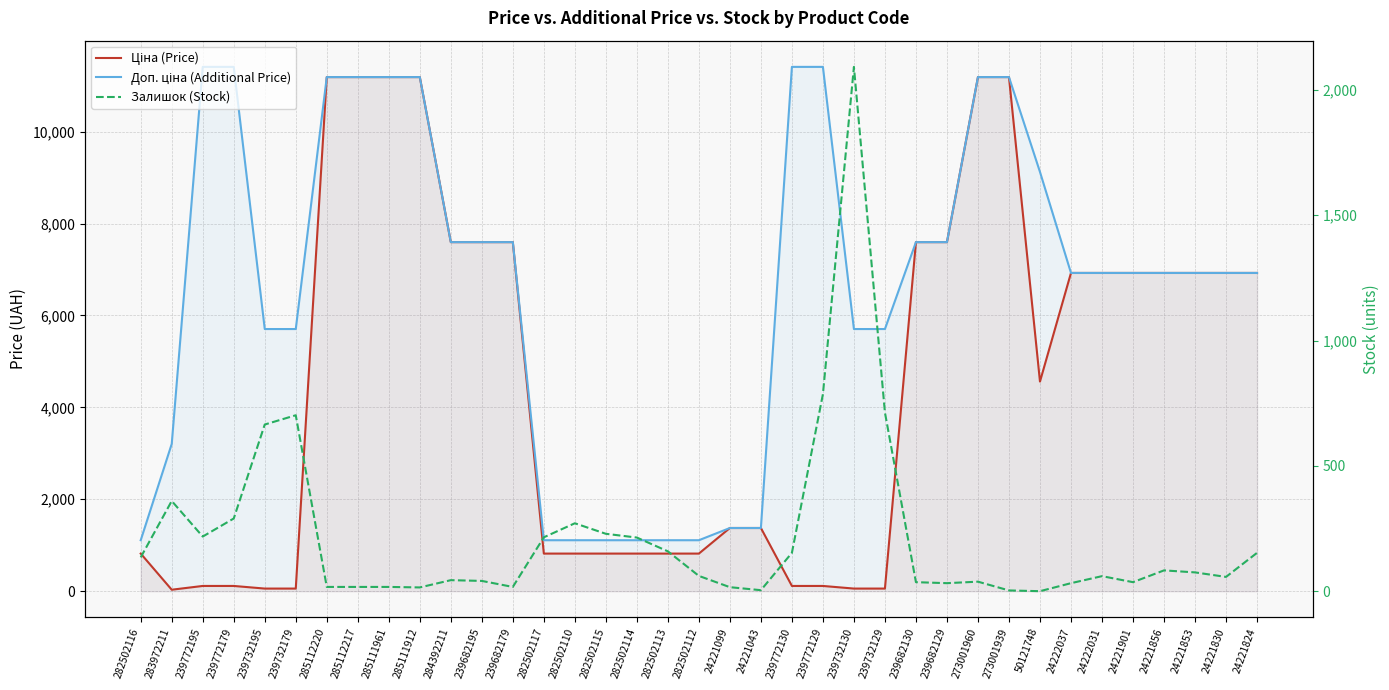

True or false: Ціна (Price) has a value of 818.5 at 282502115.

True